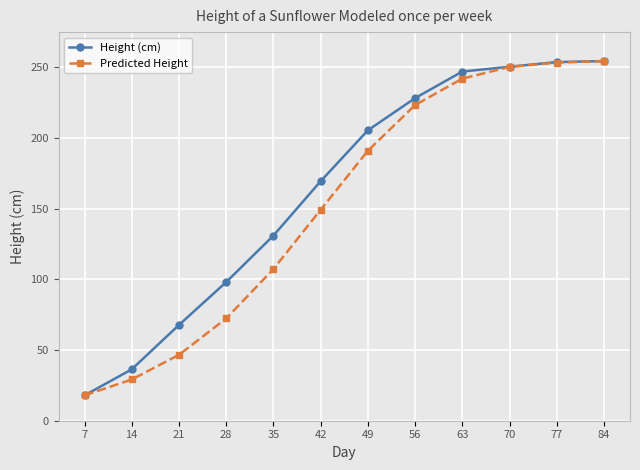

How many lines are shown in the chart?

2